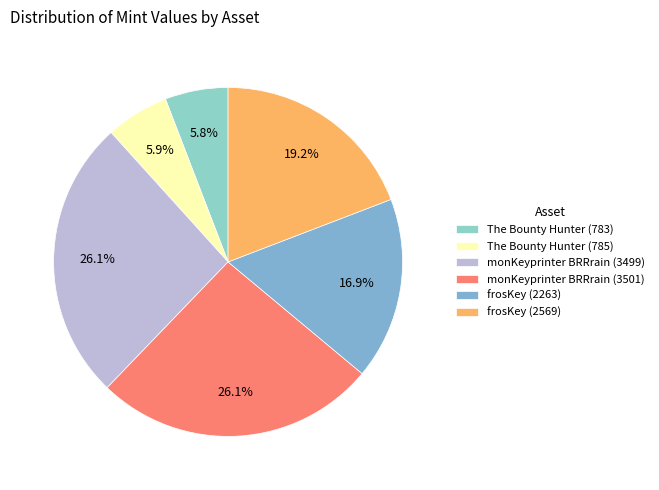

Does frosKey (2569) represent more than half of the total?

No